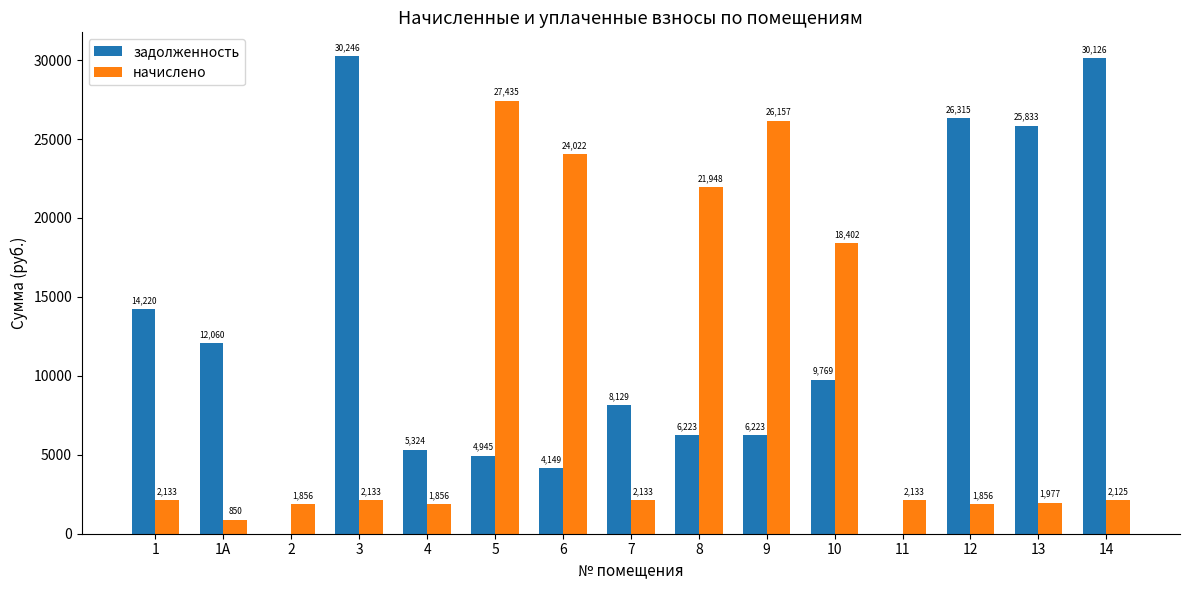

The value of задолженность at 7 is 2280.5. True or false?

False